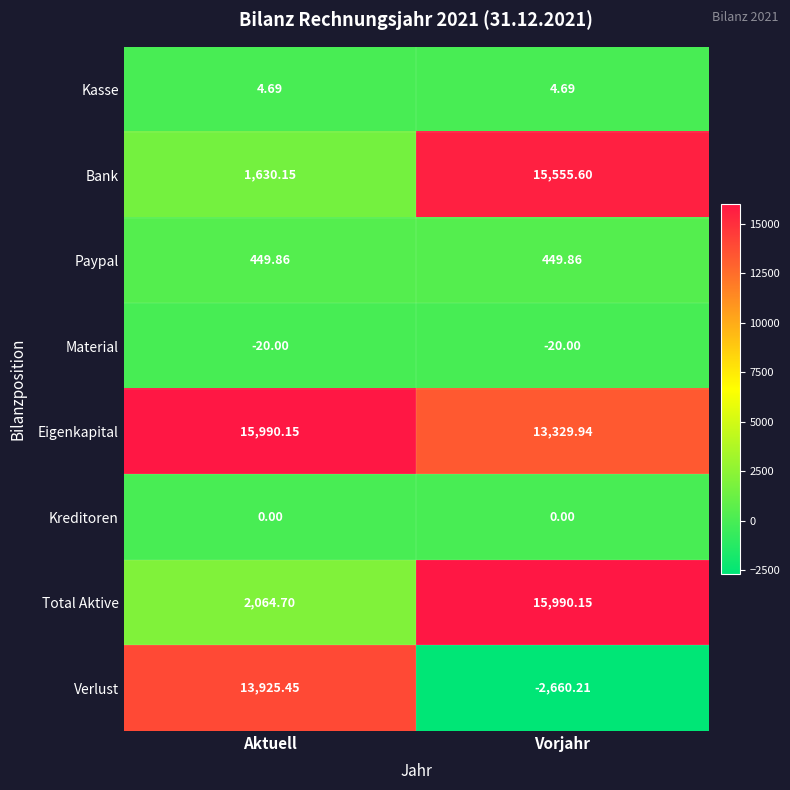

At Vorjahr, list the series in order from smallest to largest.

Verlust, Material, Kreditoren, Kasse, Paypal, Eigenkapital, Bank, Total Aktive